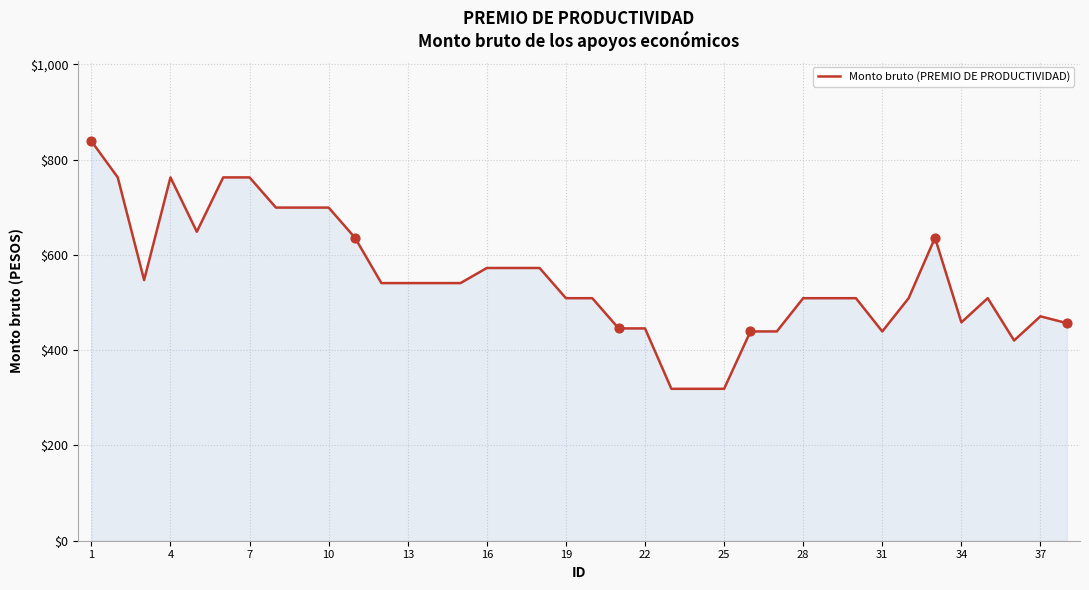

What is the greatest value displayed?

839.0